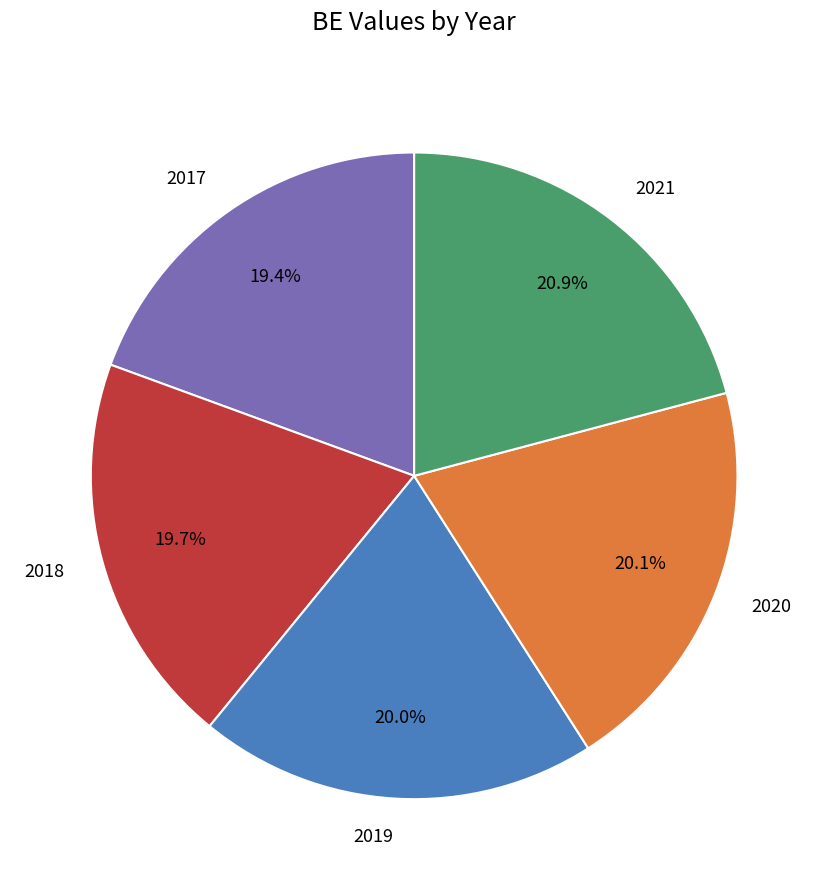

What percentage is the 2018 slice, to the nearest percent?

20%